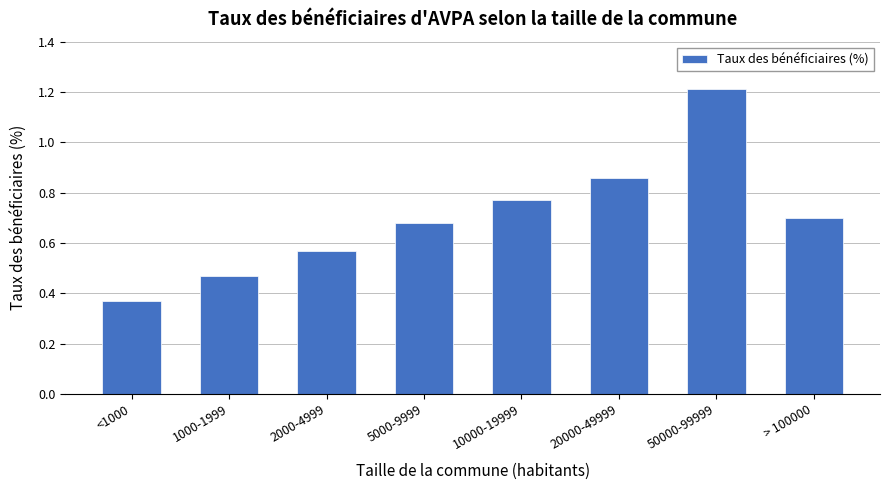

What is the change in value from <1000 to 5000-9999?

+0.3